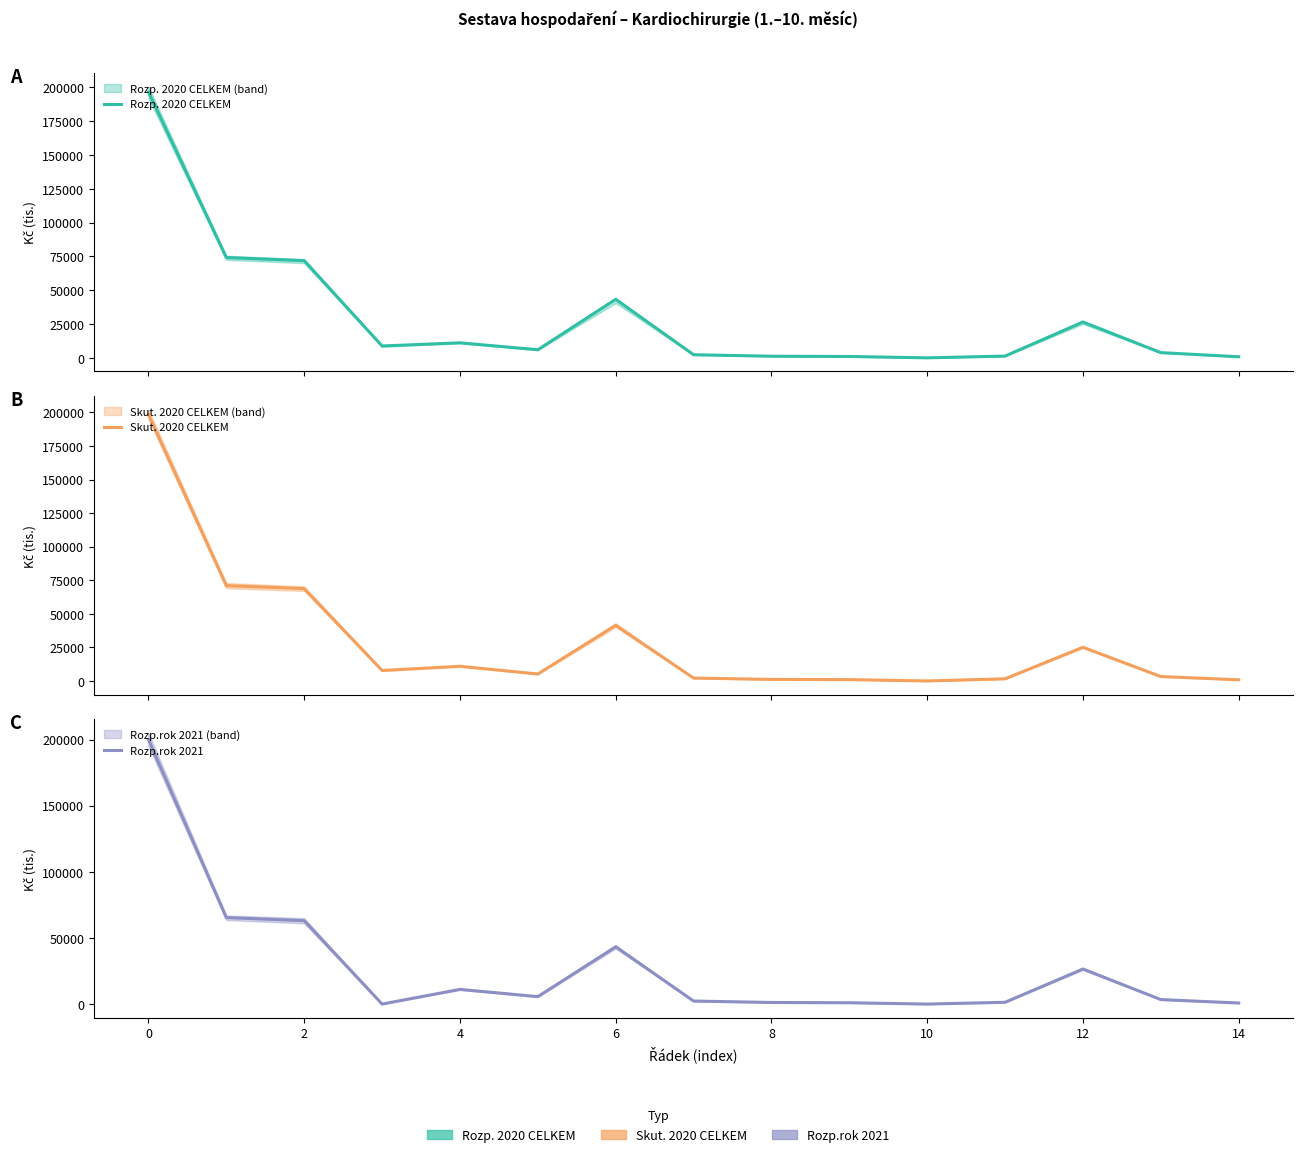

Reading left to right, transcribe all the data shown in this chart.

Rozp. 2020 CELKEM: 196631.4	74160.9	71844.1	8764.8	11100.0	5974.2	43300.0	2300.0	1200.0	1000.0	1.0	1300.0	26516.0	3847.0	800.0
Skut. 2020 CELKEM: 198536.3	71022.6	68773.0	7812.1	10933.4	5177.5	41447.3	2170.4	1150.1	997.7	0.5	1585.3	25092.4	3293.7	850.4
Rozp.rok 2021: 200002.2	65370.4	63041.2	0.0	11100.0	5619.4	43300.0	2300.0	1200.0	1000.0	1.0	1350.0	26490.0	3400.0	800.0